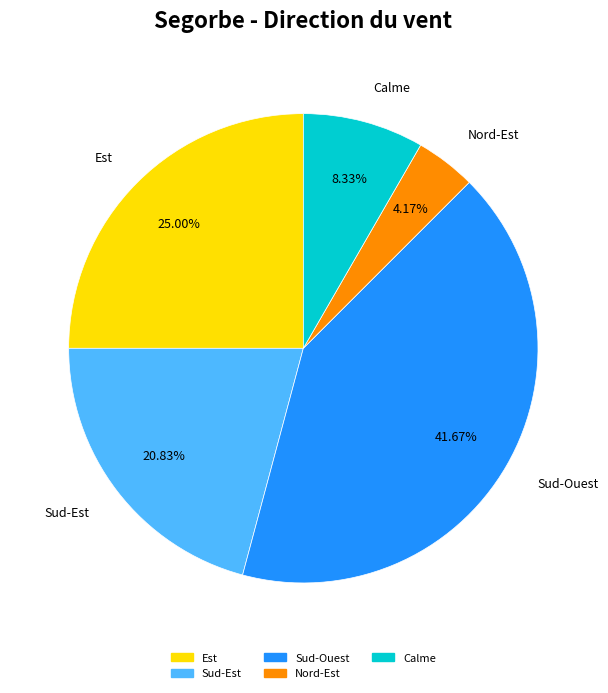

How many segments does this pie chart have?

5